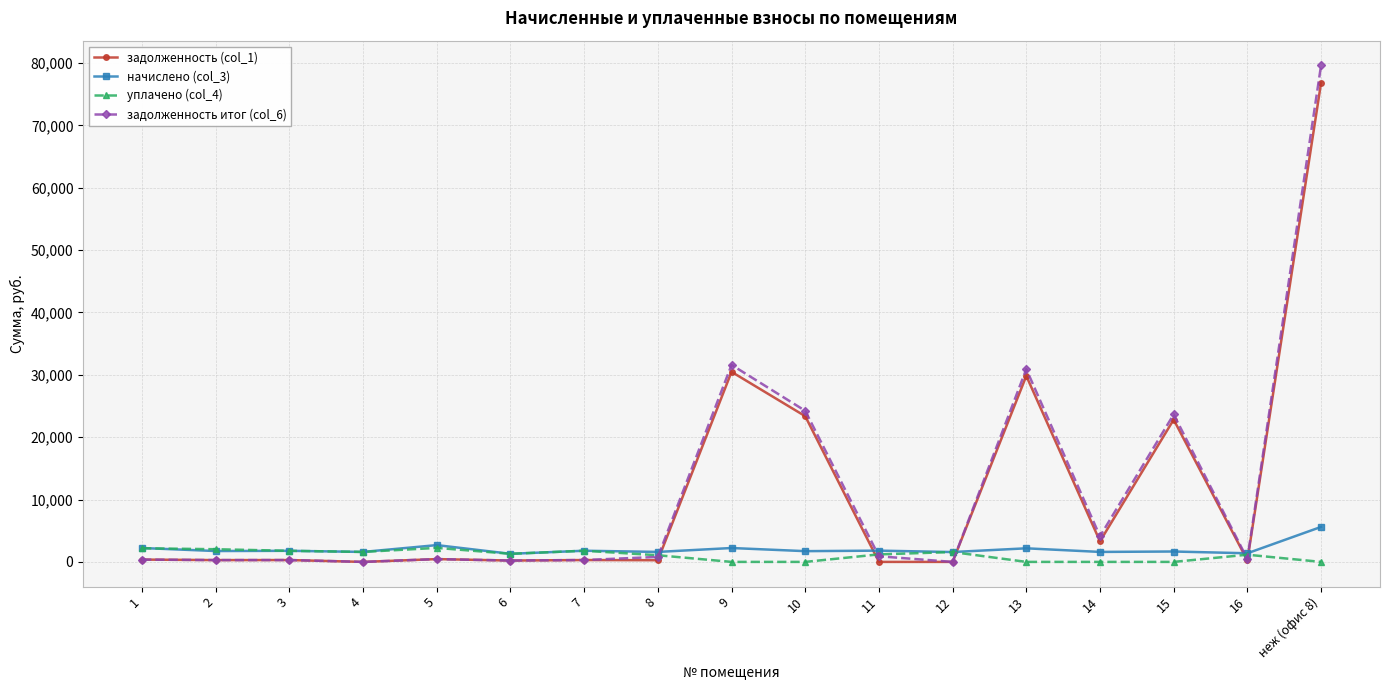

What is the greatest value displayed?

79614.2